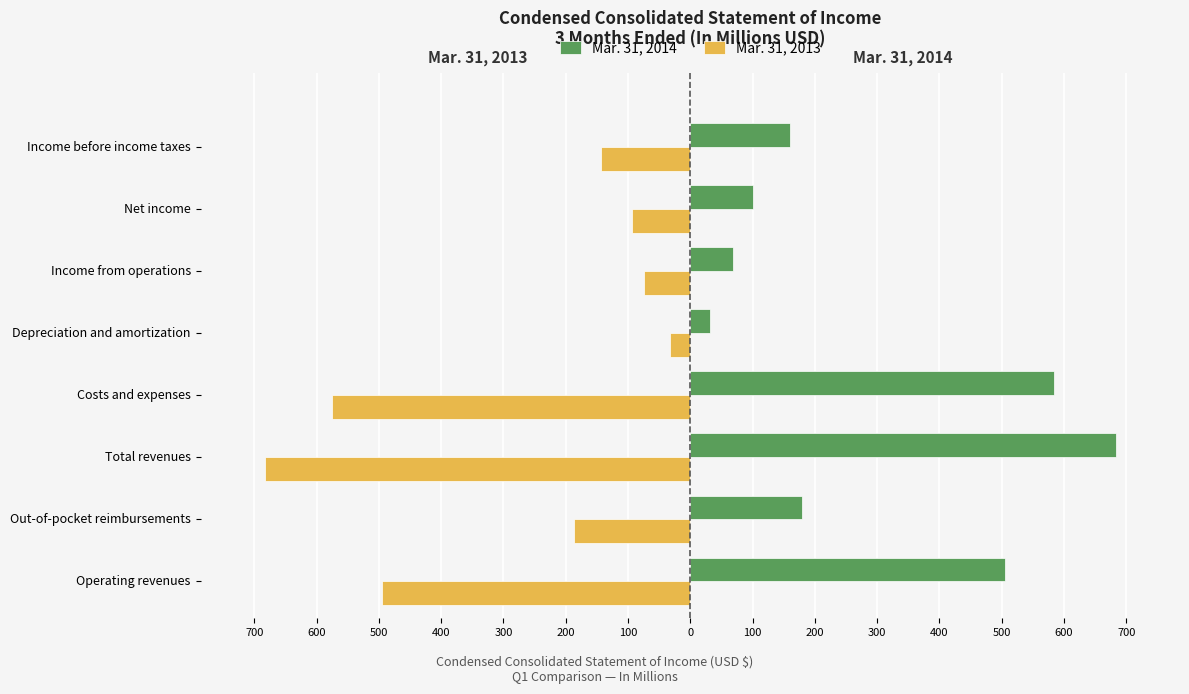

What are all the series names shown in the legend?

Mar. 31, 2014, Mar. 31, 2013